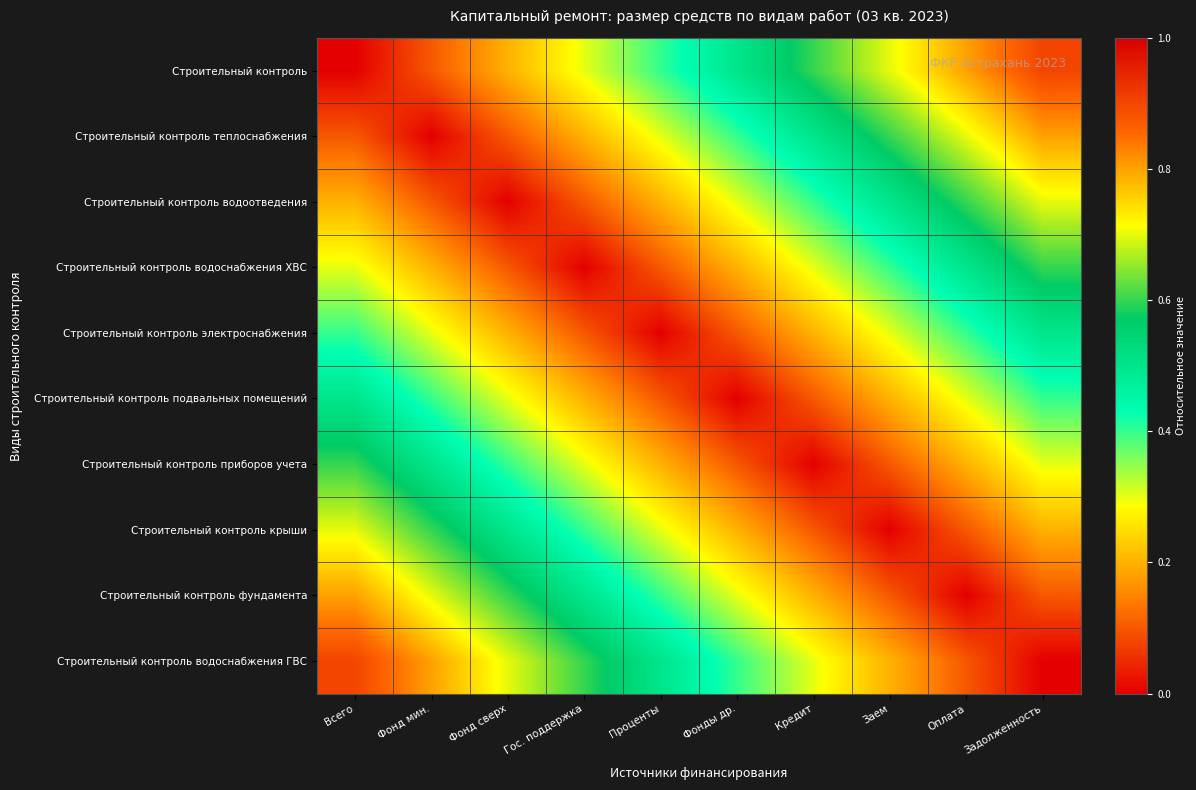

Between Заем and Оплата, which is larger?

Оплата